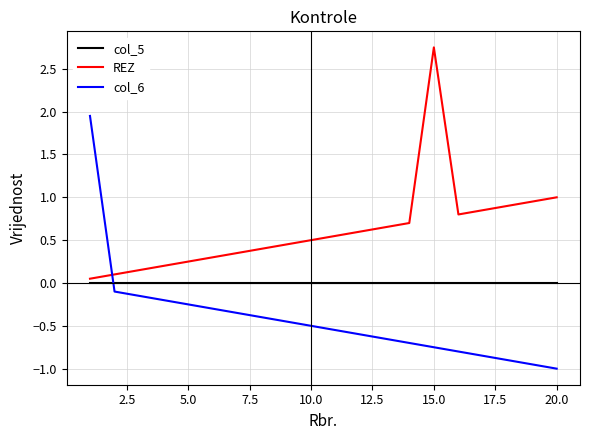

Rank the series by their average value, from lowest to highest.

col_6, col_5, REZ